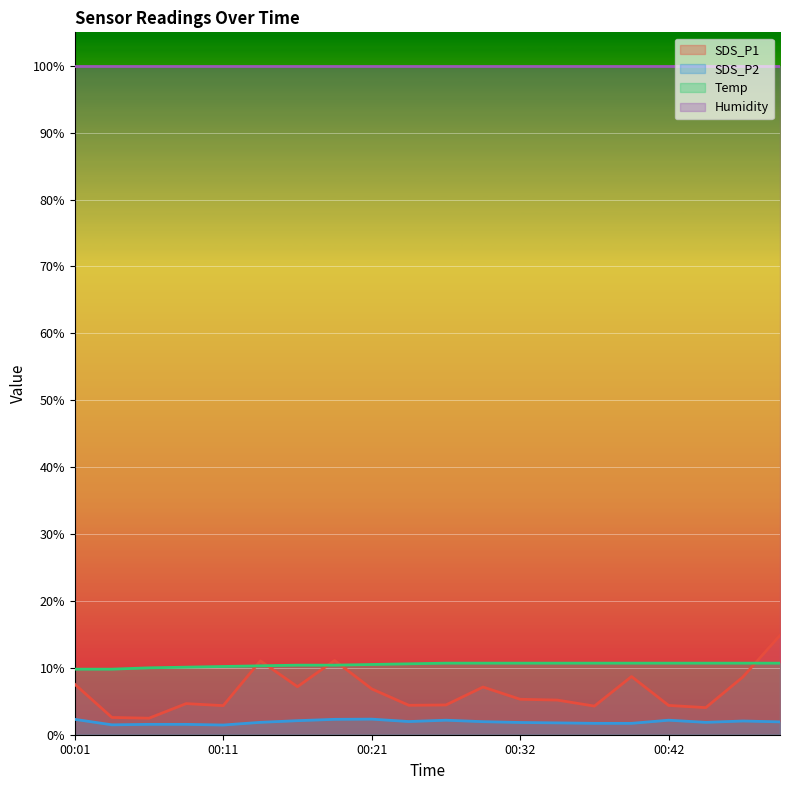

In SDS_P1, how many points are higher than both neighbors (excluding endpoints)?

5